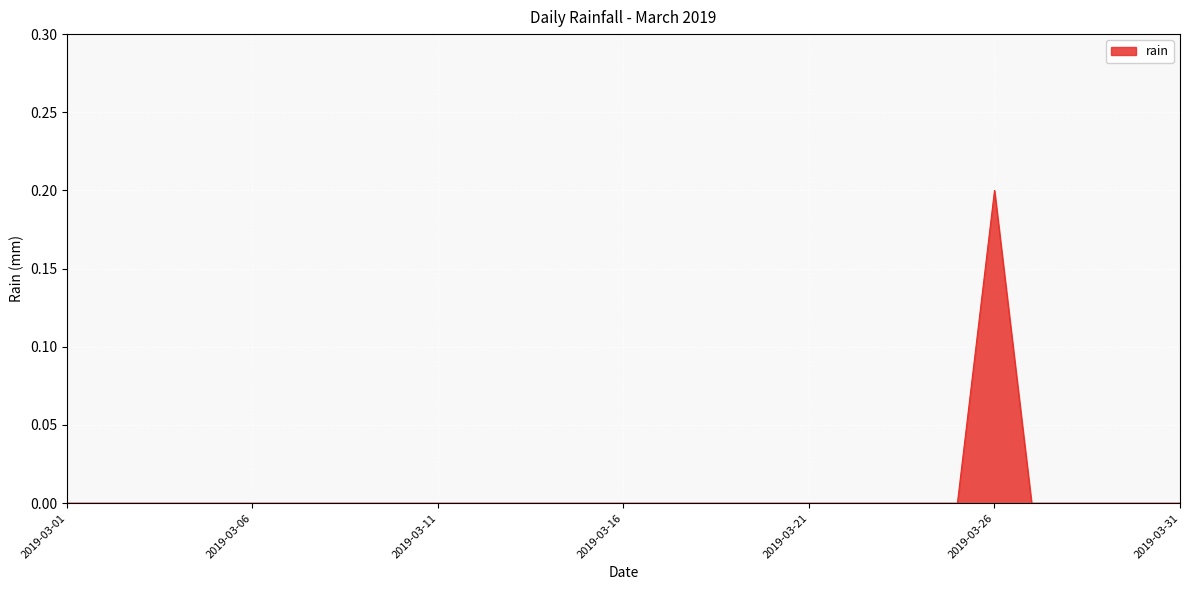

How many interior local peaks (higher than both neighbors) does the data have?

1